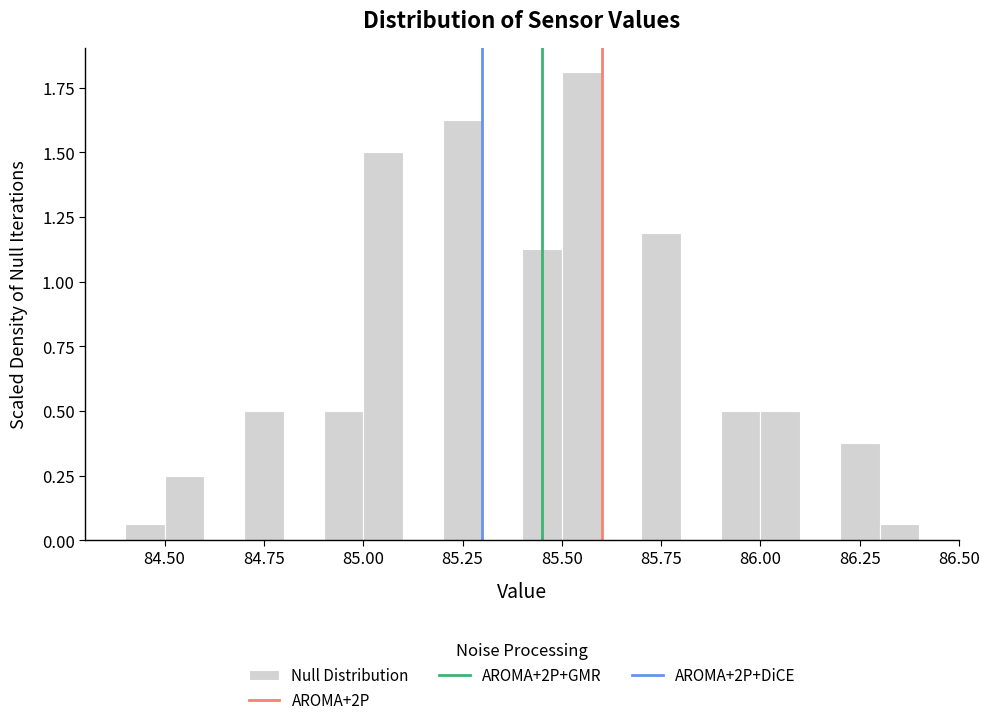

Read against the x-axis, roughly where is the centre of the tallest bar?

85.55